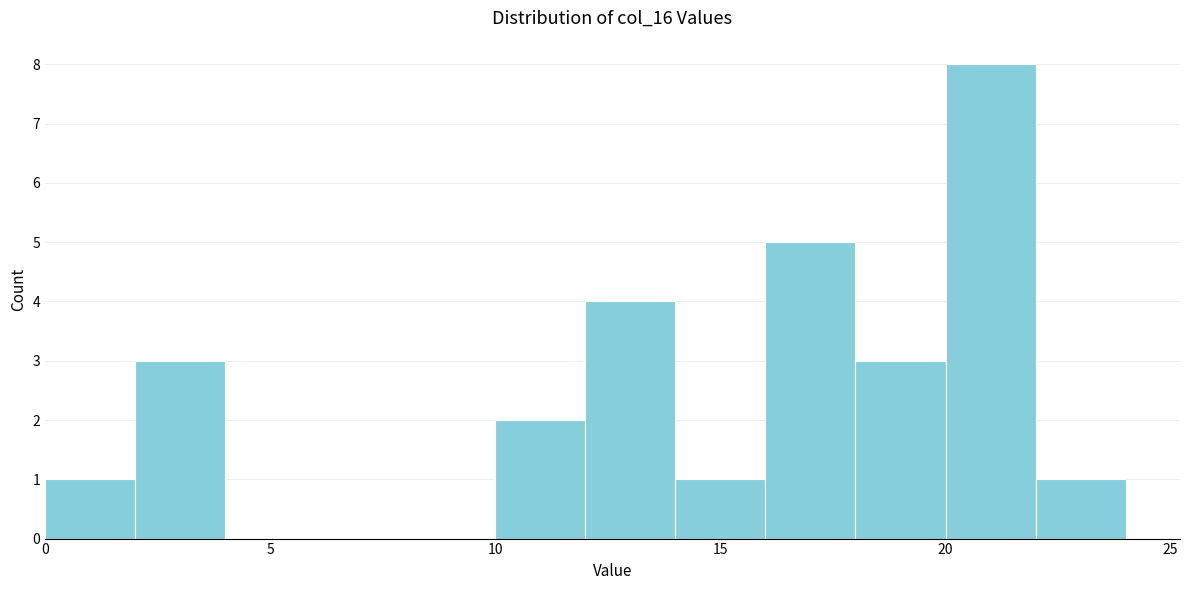

What is the height of the bar covering 12 to 14 on the x-axis? The values are not printed on the chart, so give them approximately, as read against the axis.

4